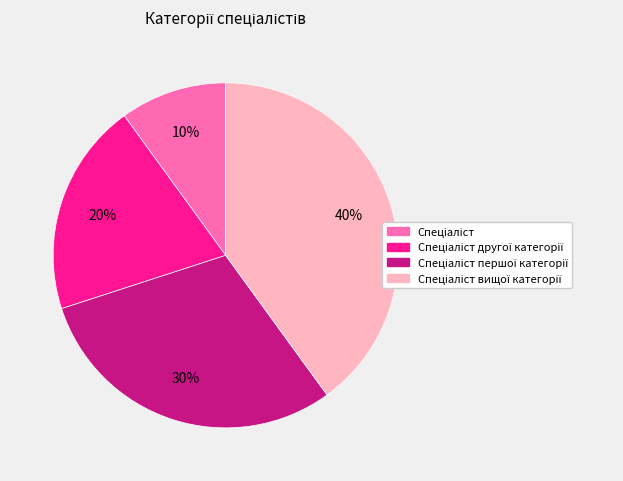

To the nearest percent, what is the difference between the largest and smallest slice percentages?

30%